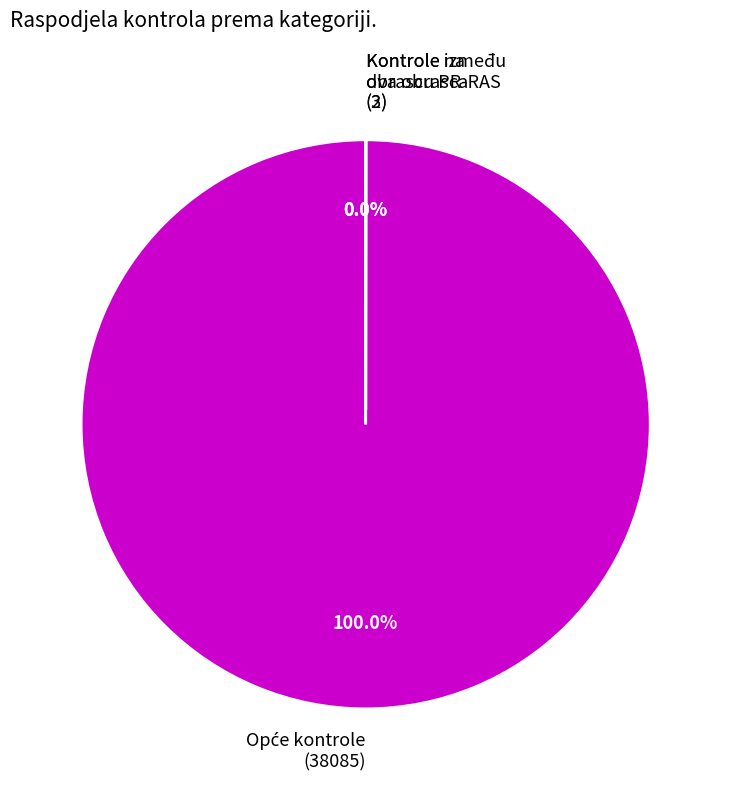

Does any single category account for the majority?

Yes